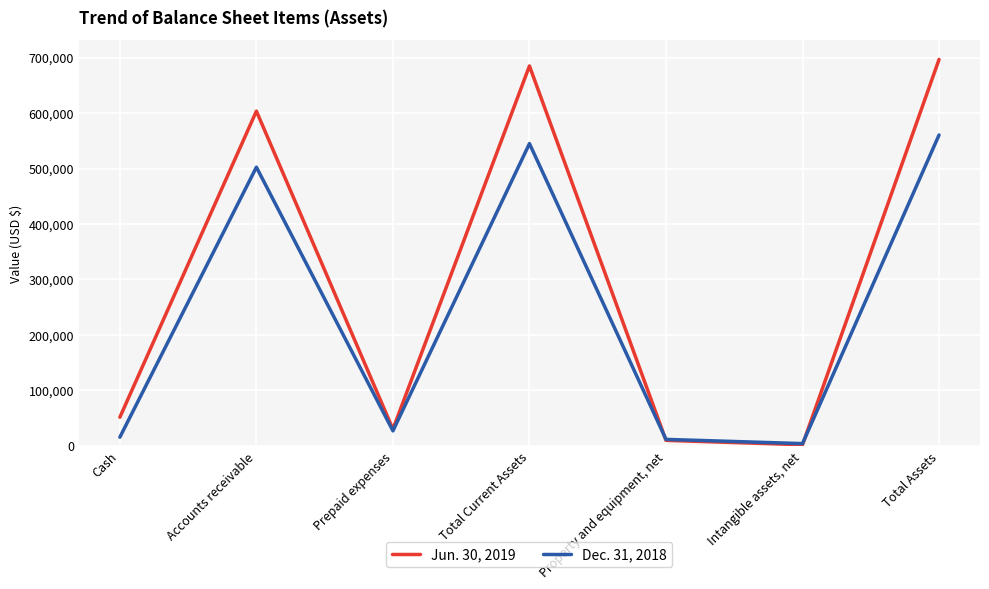

List the series in order of their overall mean, lowest first.

Dec. 31, 2018, Jun. 30, 2019